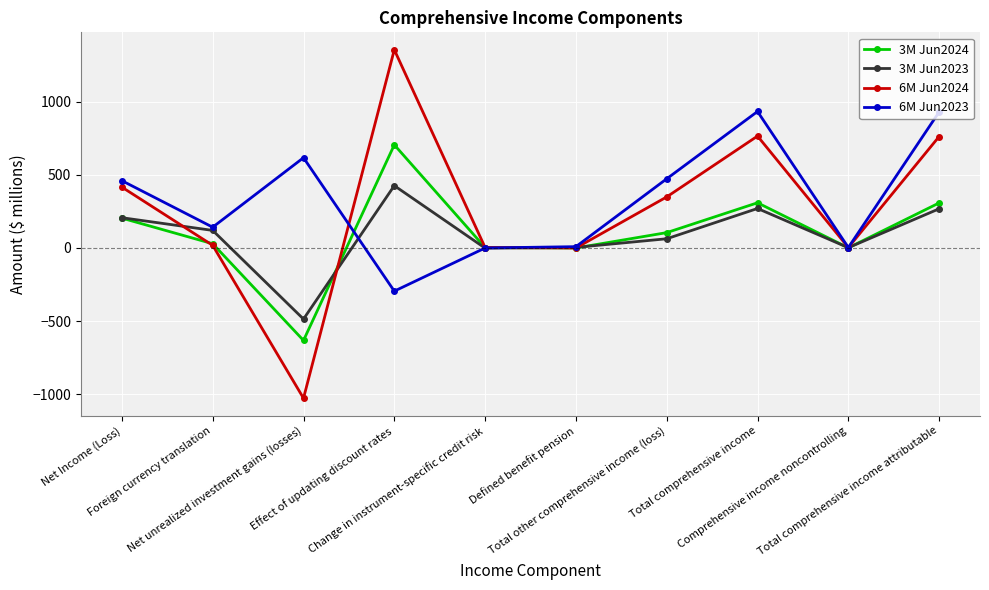

Which series has the largest range (max minus min)?

6M Jun2024